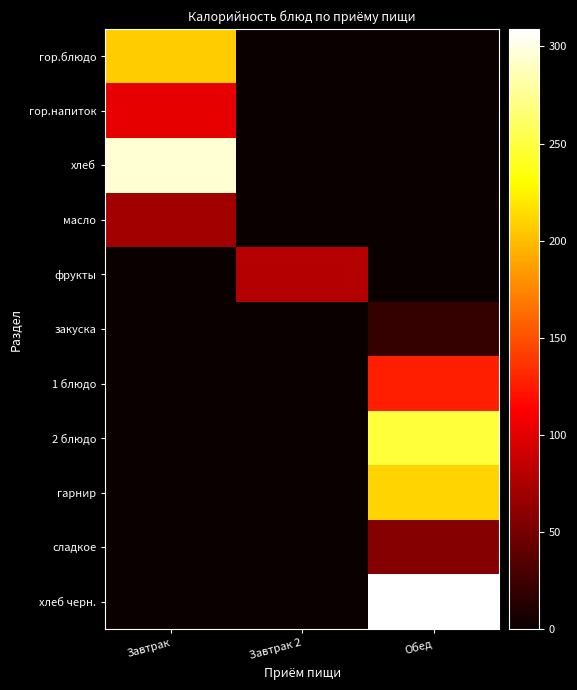

Which series has the largest range (max minus min)?

хлеб черн.